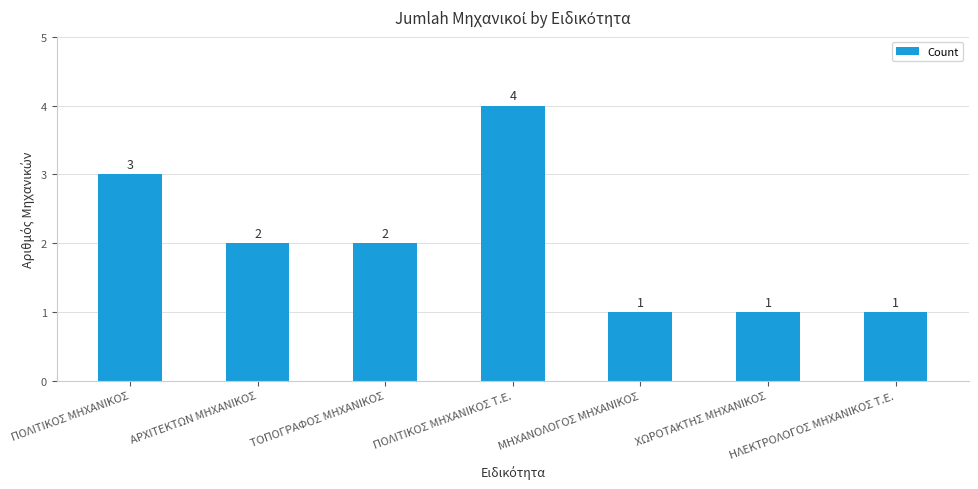

True or false: the data shows 2 at ΑΡΧΙΤΕΚΤΩΝ ΜΗΧΑΝΙΚΟΣ.

True